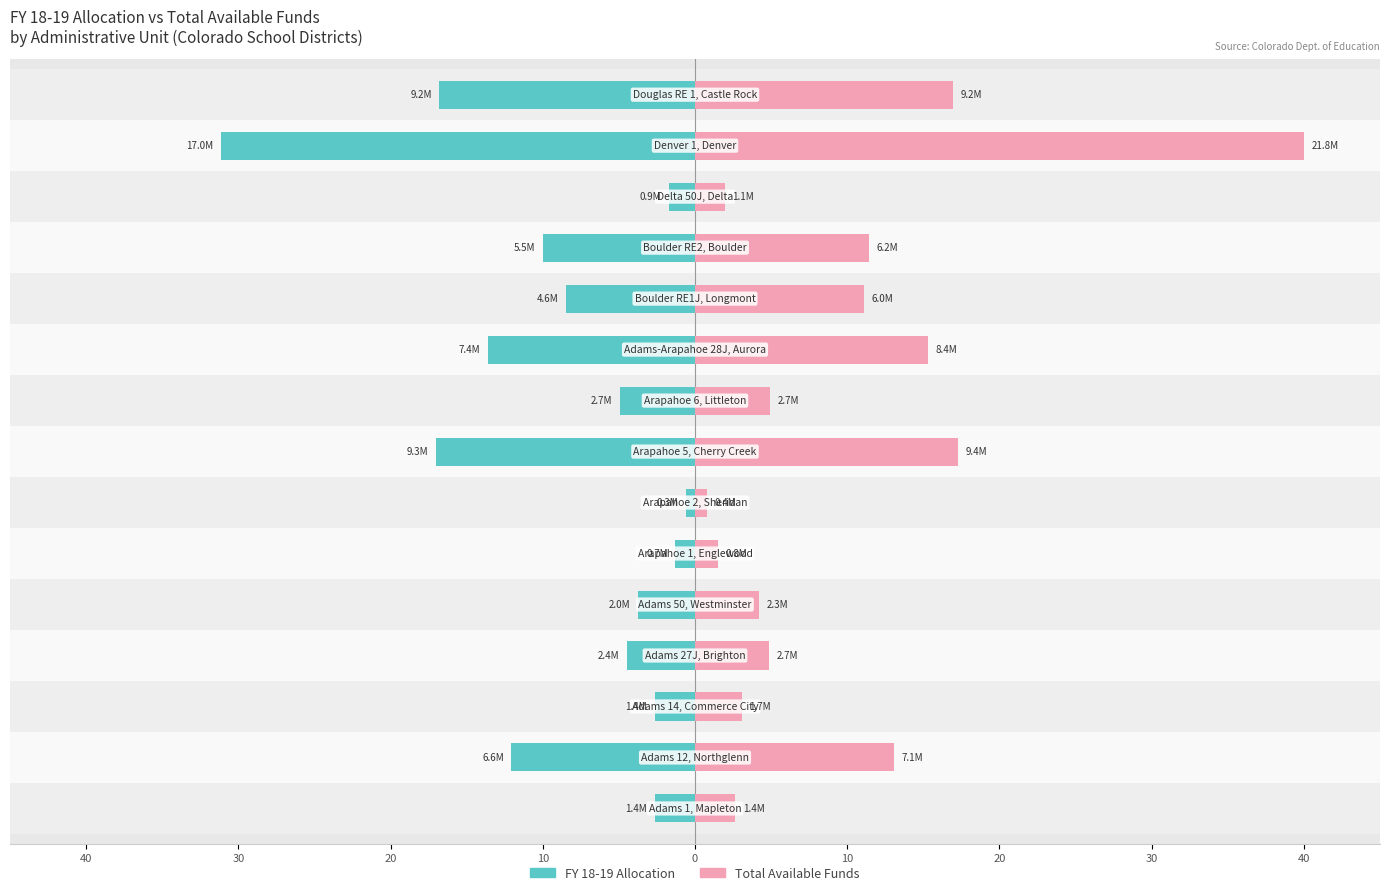

What is the spread (max minus min) of values at 9?

1.7